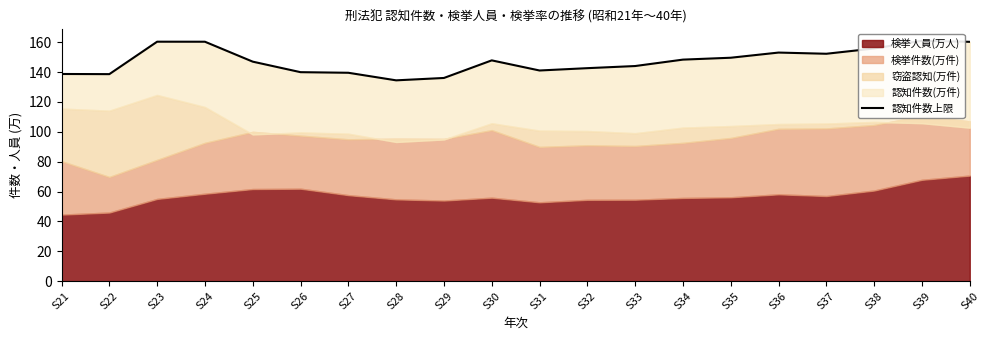

What is the greatest value displayed?

161.0